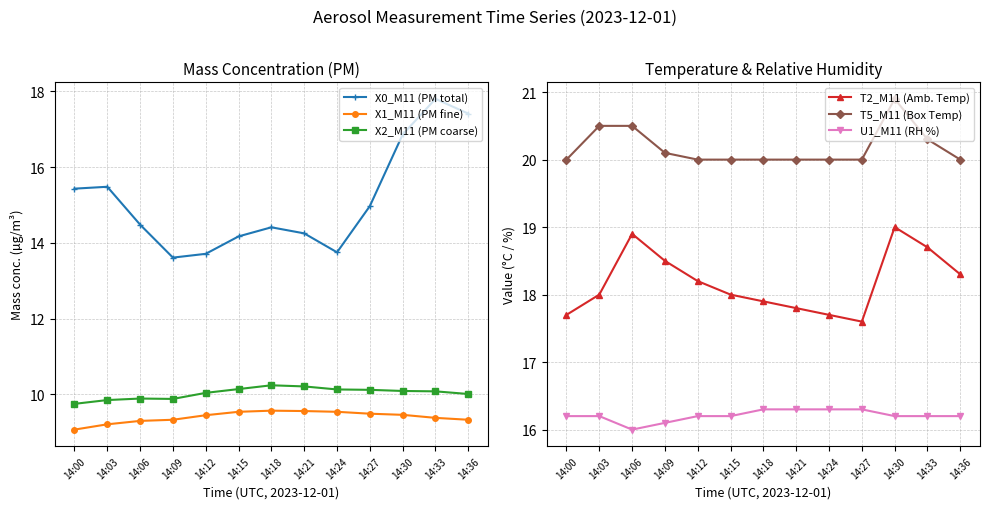

True or false: X2_M11 (PM coarse) and X0_M11 (PM total) intersect in this chart.

False